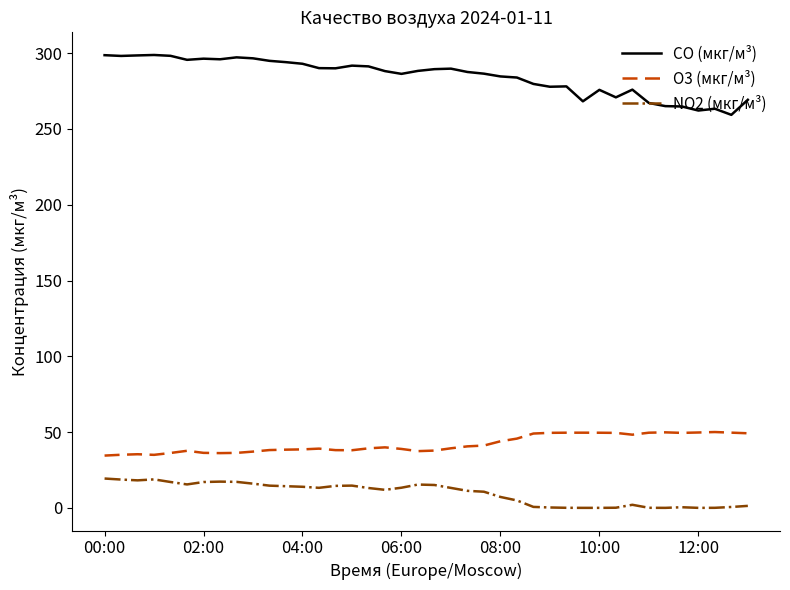

True or false: CO (мкг/м³) and NO2 (мкг/м³) cross at least once.

False